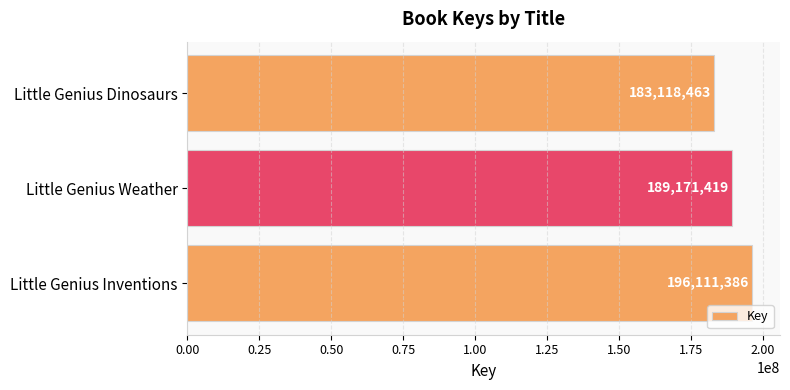

Which label corresponds to the smallest value in the chart?

Little Genius Dinosaurs